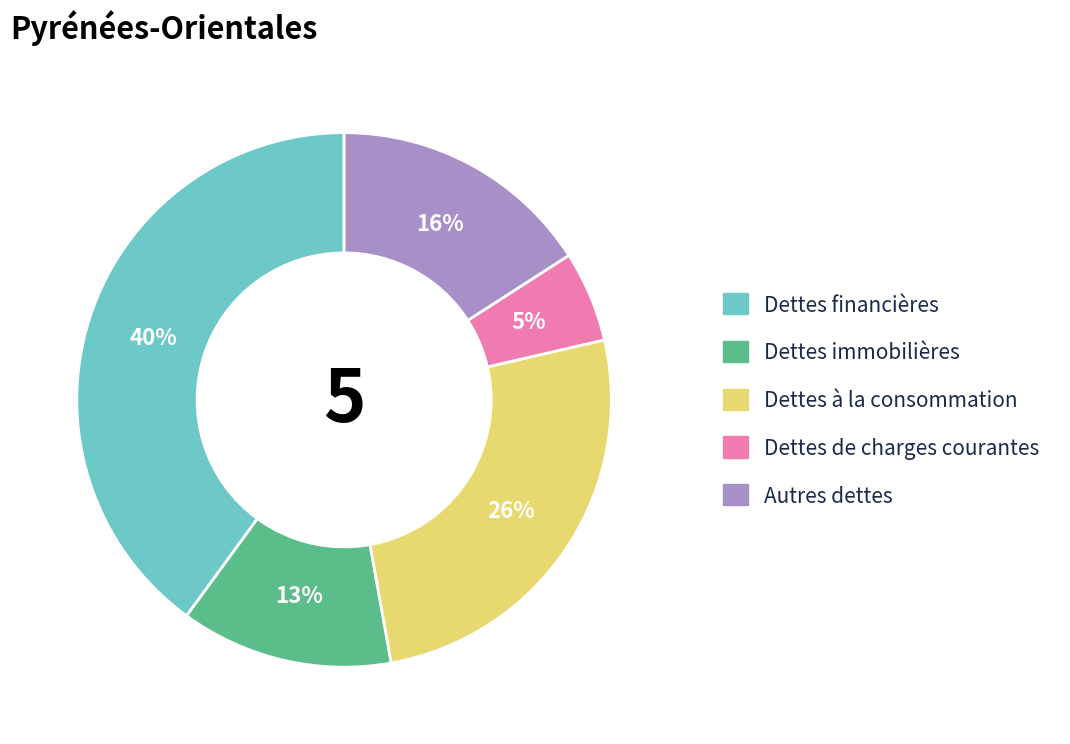

The Dettes immobilières slice represents 21% of the pie. True or false?

False